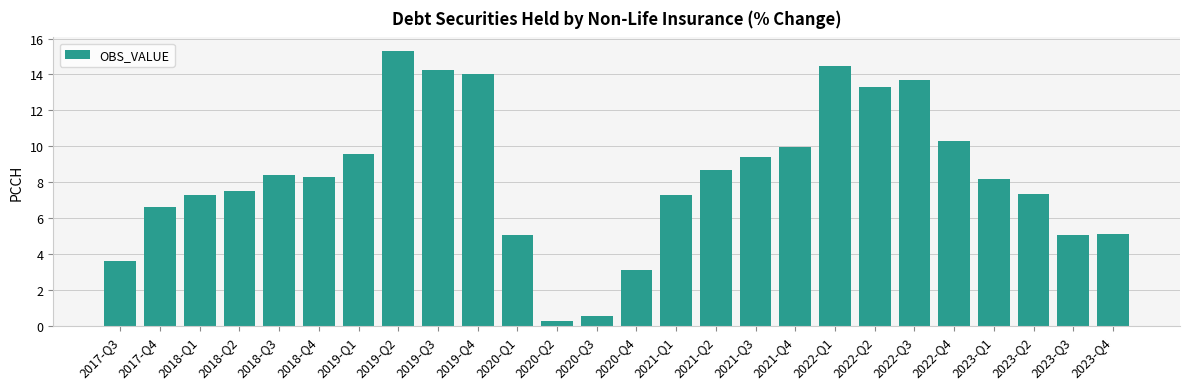

What is the sum of the values at 2022-Q4 and 2022-Q3?

24.0